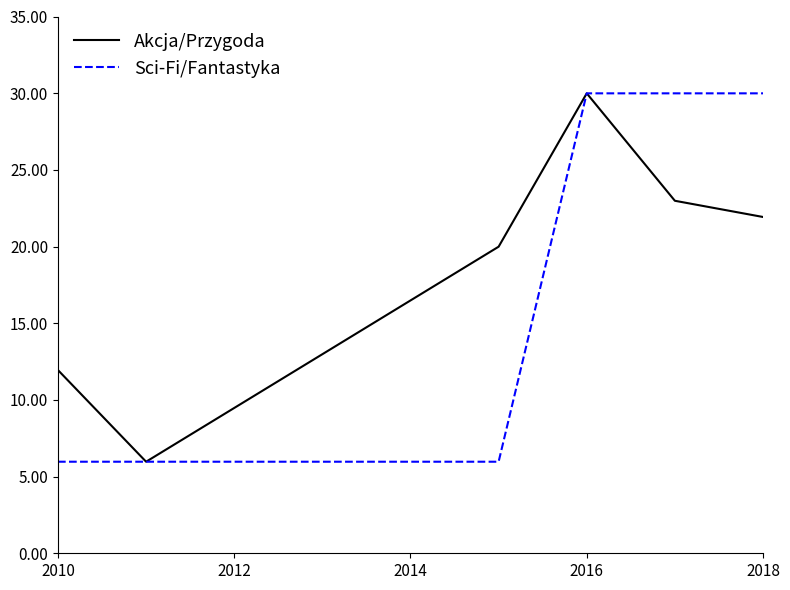

Count the number of categories in the chart.

6